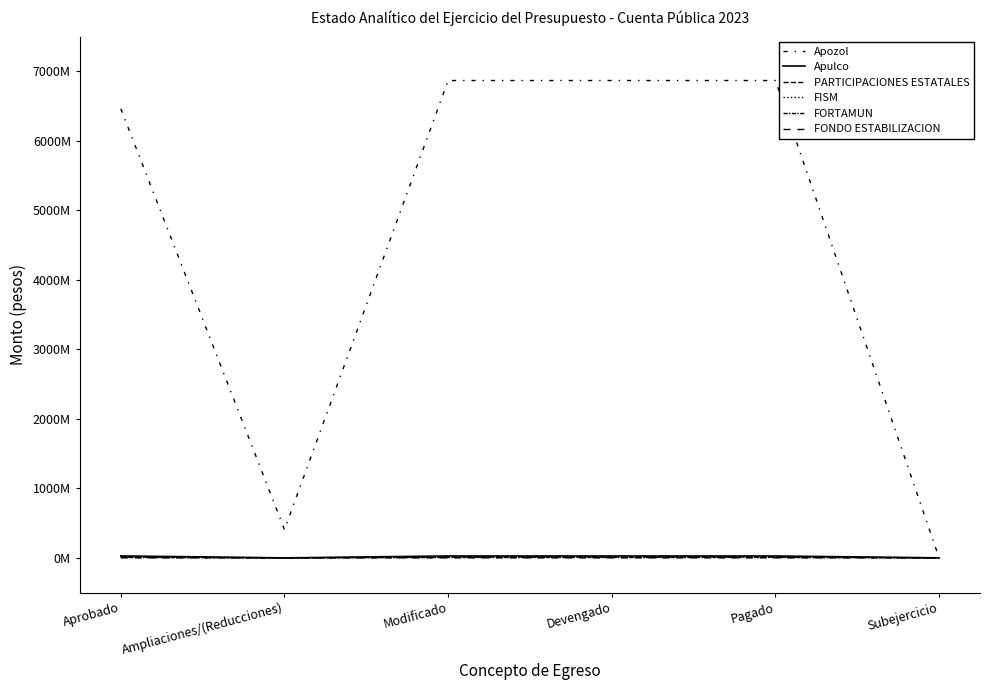

What is the difference between the second highest and minimum values in the Apulco series?

27640024.0